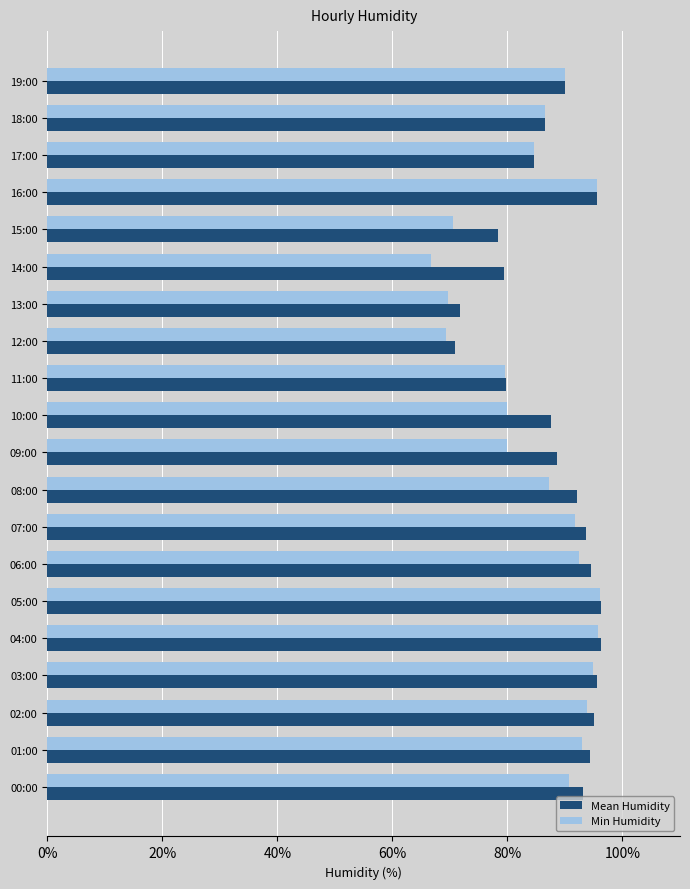

What are all the series names shown in the legend?

Mean Humidity, Min Humidity